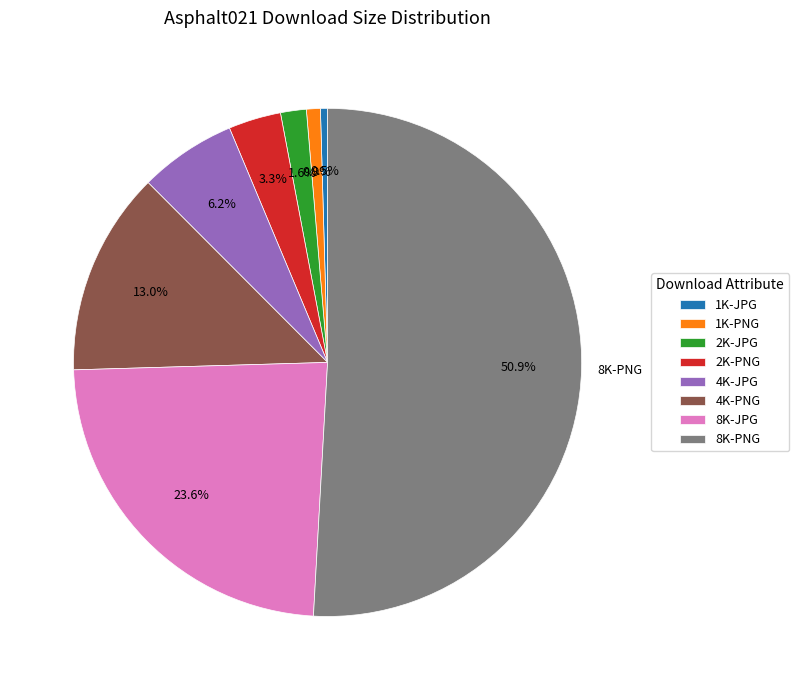

To the nearest percent, what is the combined percentage of 1K-JPG and 4K-PNG?

13%